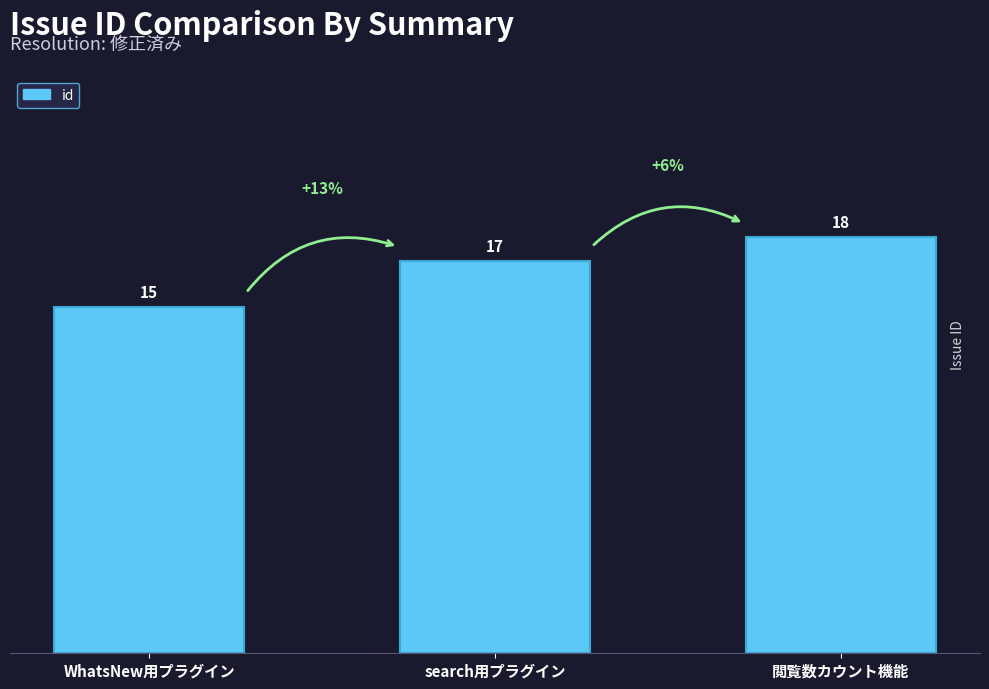

What is the change in value from search用プラグイン to 閲覧数カウント機能?

+1